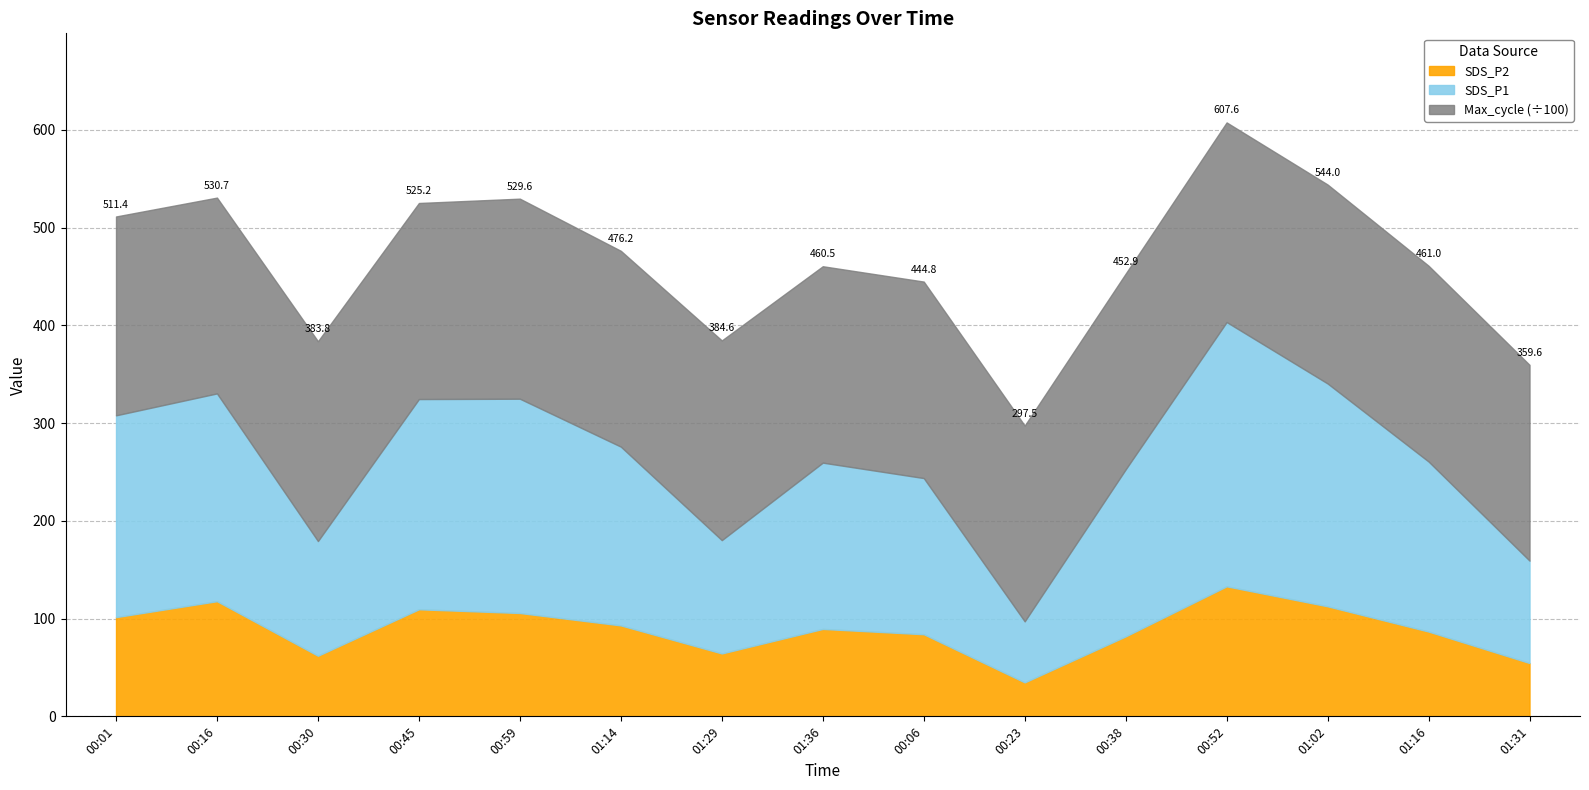

Which label corresponds to the largest value in the chart?

00:52